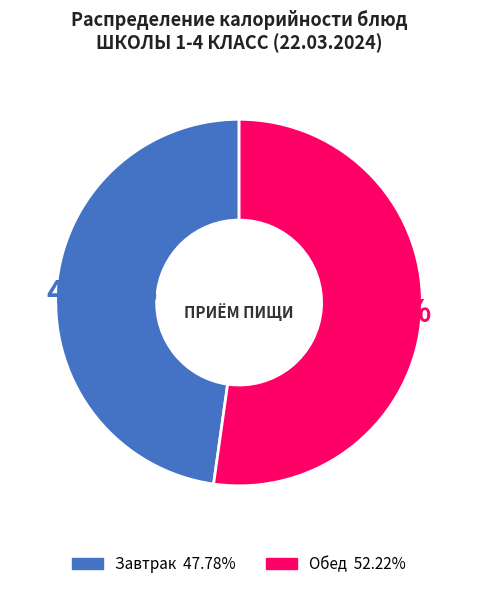

Is there any slice that represents more than half of the pie?

Yes